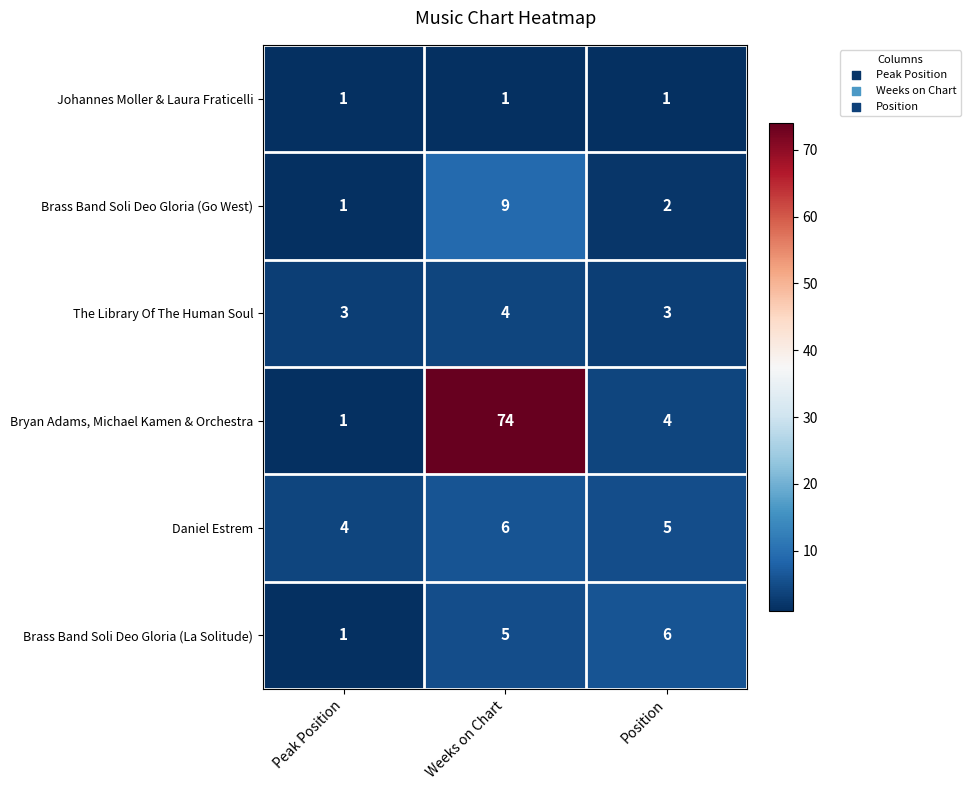

What is the maximum value shown in the chart?

74